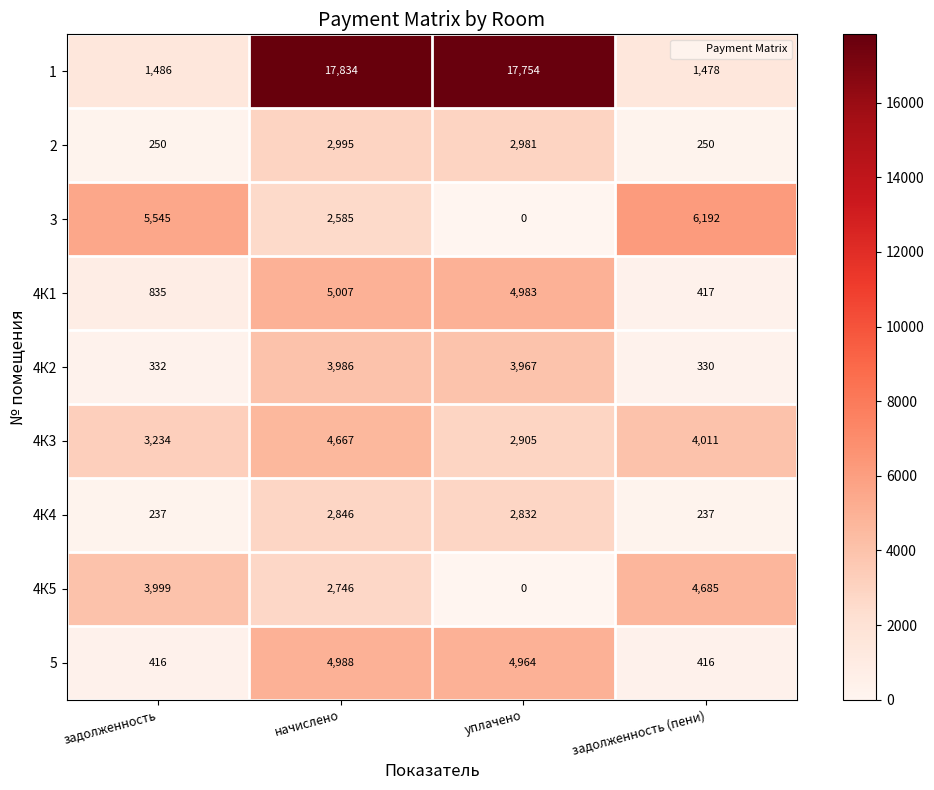

The value of 4К5 at задолженность (пени) is 1792. True or false?

False